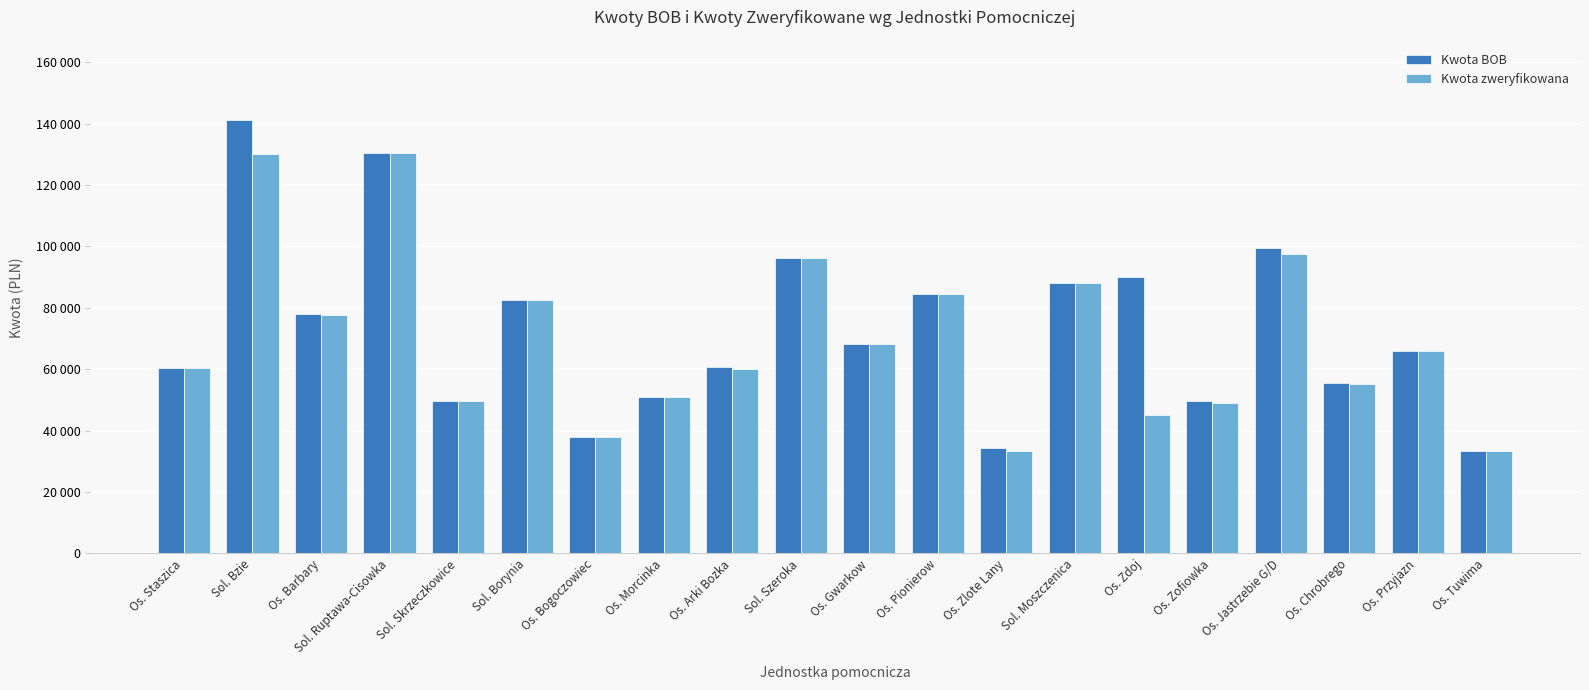

Are the bars horizontal?

No